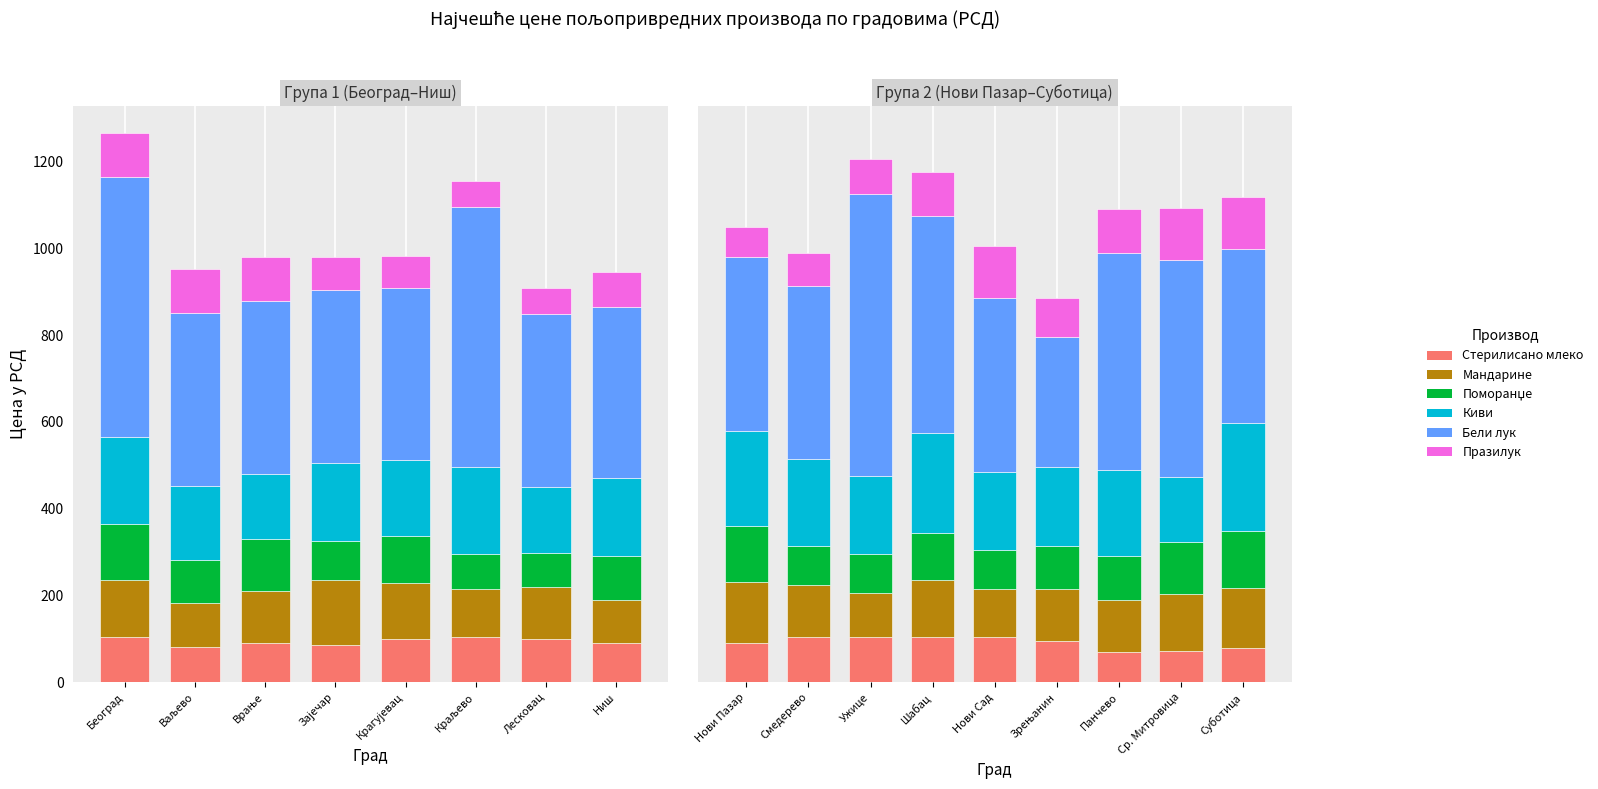

Is the value of Празилук at Смедерево greater than the value of Киви at Шабац?

No